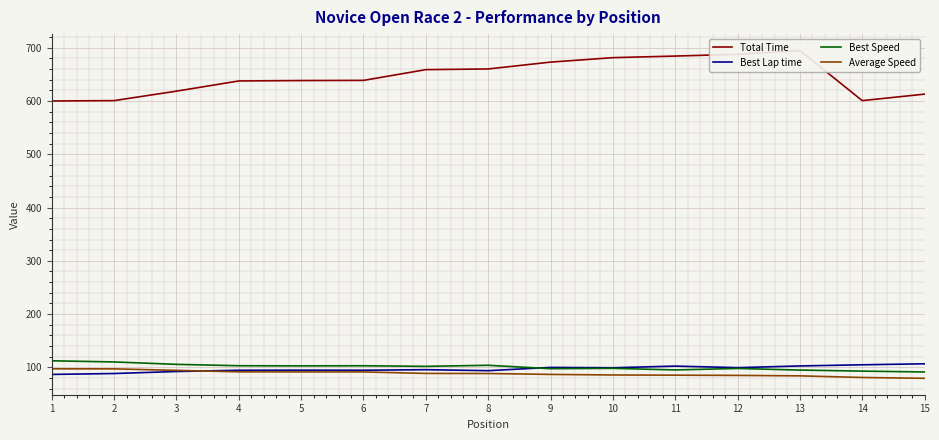

Rank the categories by Total Time value from highest to lowest.

13, 12, 11, 10, 9, 8, 7, 6, 5, 4, 3, 15, 2, 14, 1